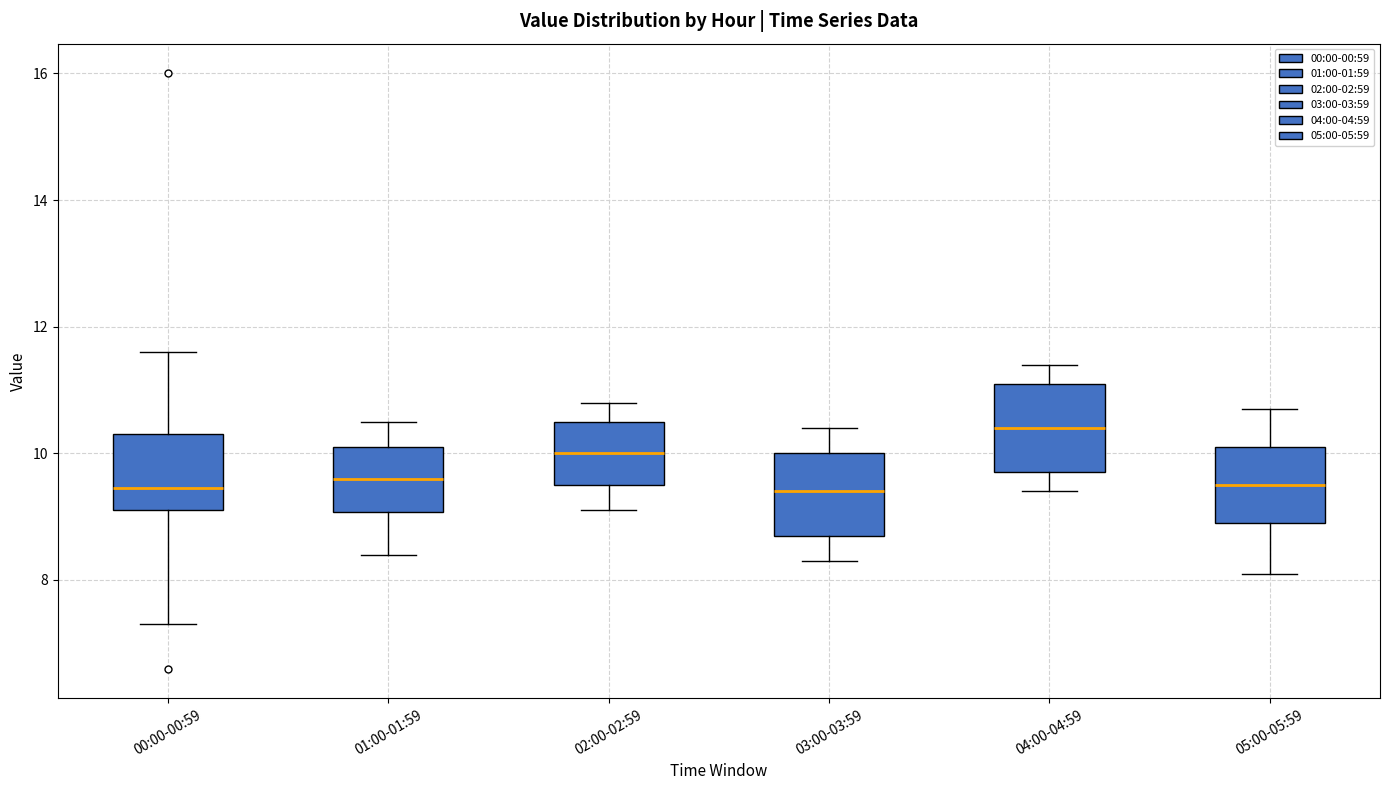

Reading left to right, read every box against the y-axis: the position of its median line, the range the box covers, and the ends of its whiskers. The values are not printed on the chart, so give them approximately, as read against the axis.

00:00-00:59: median 9.4, box 9.2 to 10.4, whiskers 7.4 to 11.6
01:00-01:59: median 9.6, box 9.0 to 10.2, whiskers 8.4 to 10.6
02:00-02:59: median 10.0, box 9.6 to 10.6, whiskers 9.2 to 10.8
03:00-03:59: median 9.4, box 8.8 to 10.0, whiskers 8.4 to 10.4
04:00-04:59: median 10.4, box 9.8 to 11.2, whiskers 9.4 to 11.4
05:00-05:59: median 9.6, box 9.0 to 10.2, whiskers 8.2 to 10.8